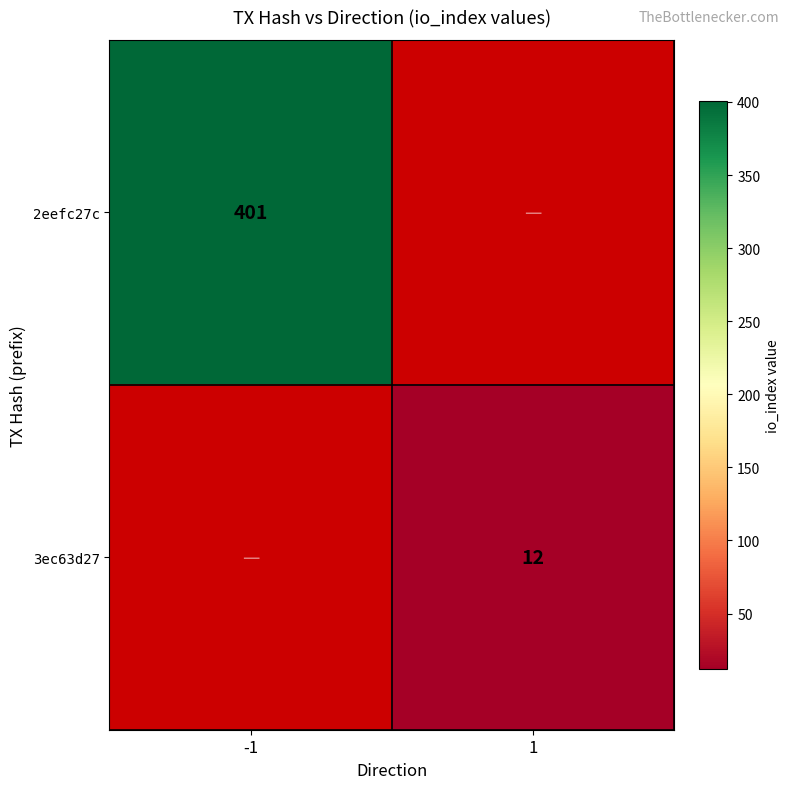

Is it true that 2eefc27c equals 167 at -1?

False